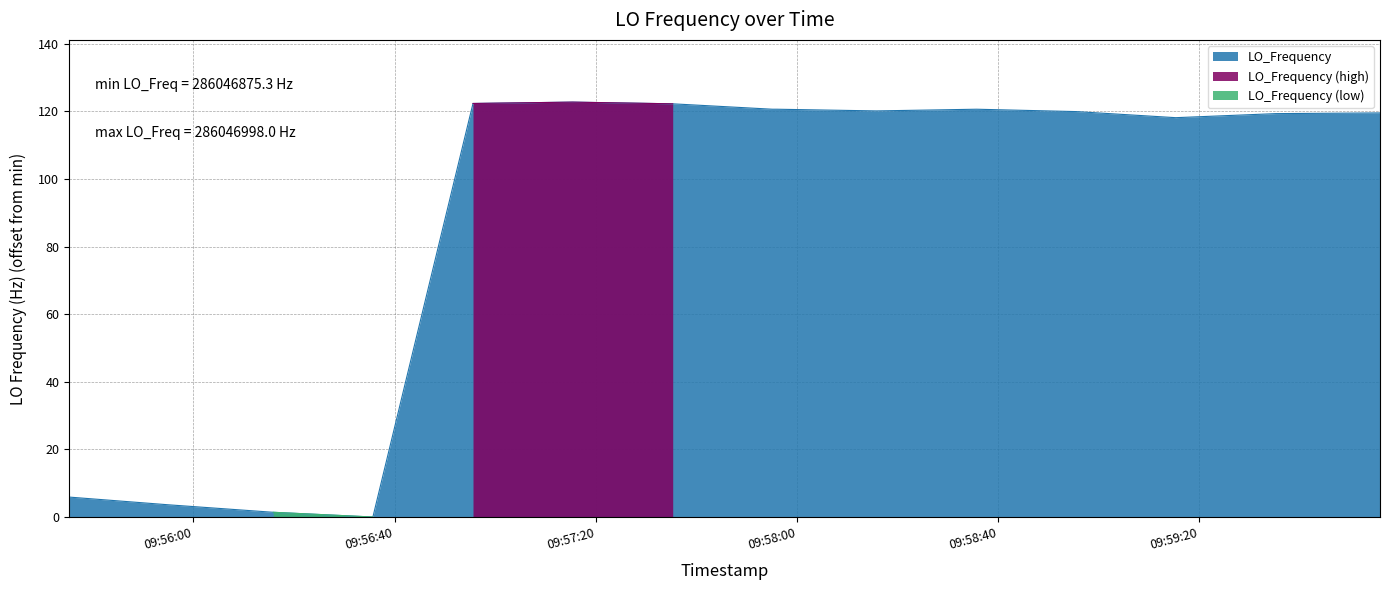

Reading left to right, extract all data points from this chart.

5.9	3.6	1.4	0.0	122.3	122.7	122.2	120.6	120.6	120.1	120.6	119.9	118.1	119.3	119.5	119.5